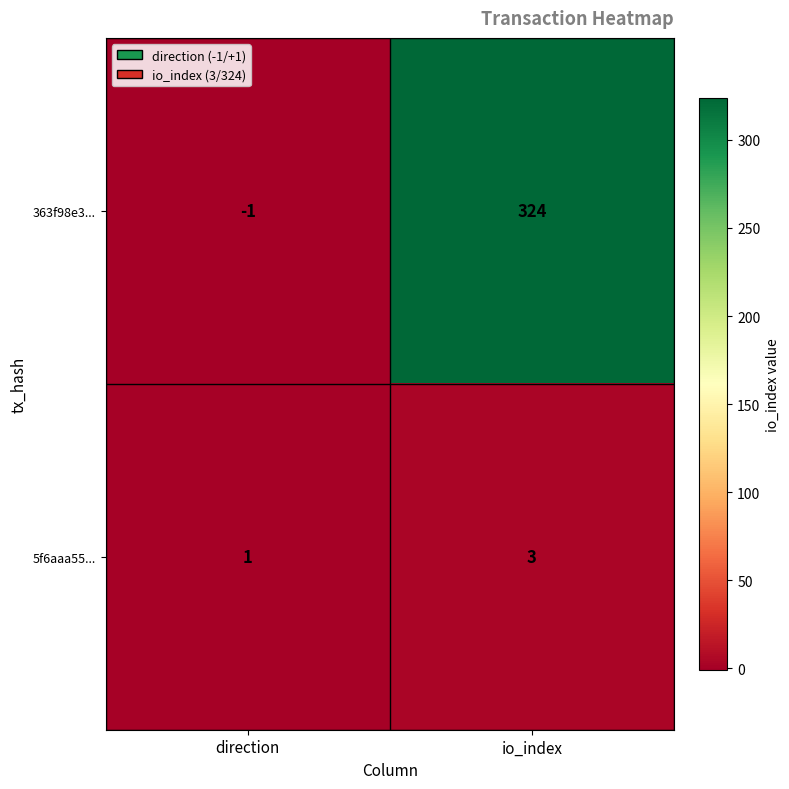

What is the minimum value shown in the chart?

-1